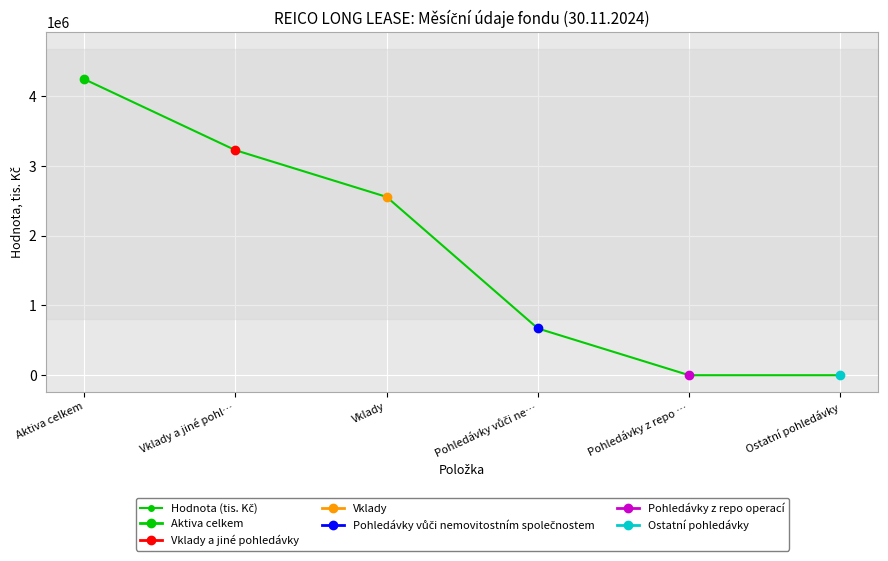

How many positive values are there?

4